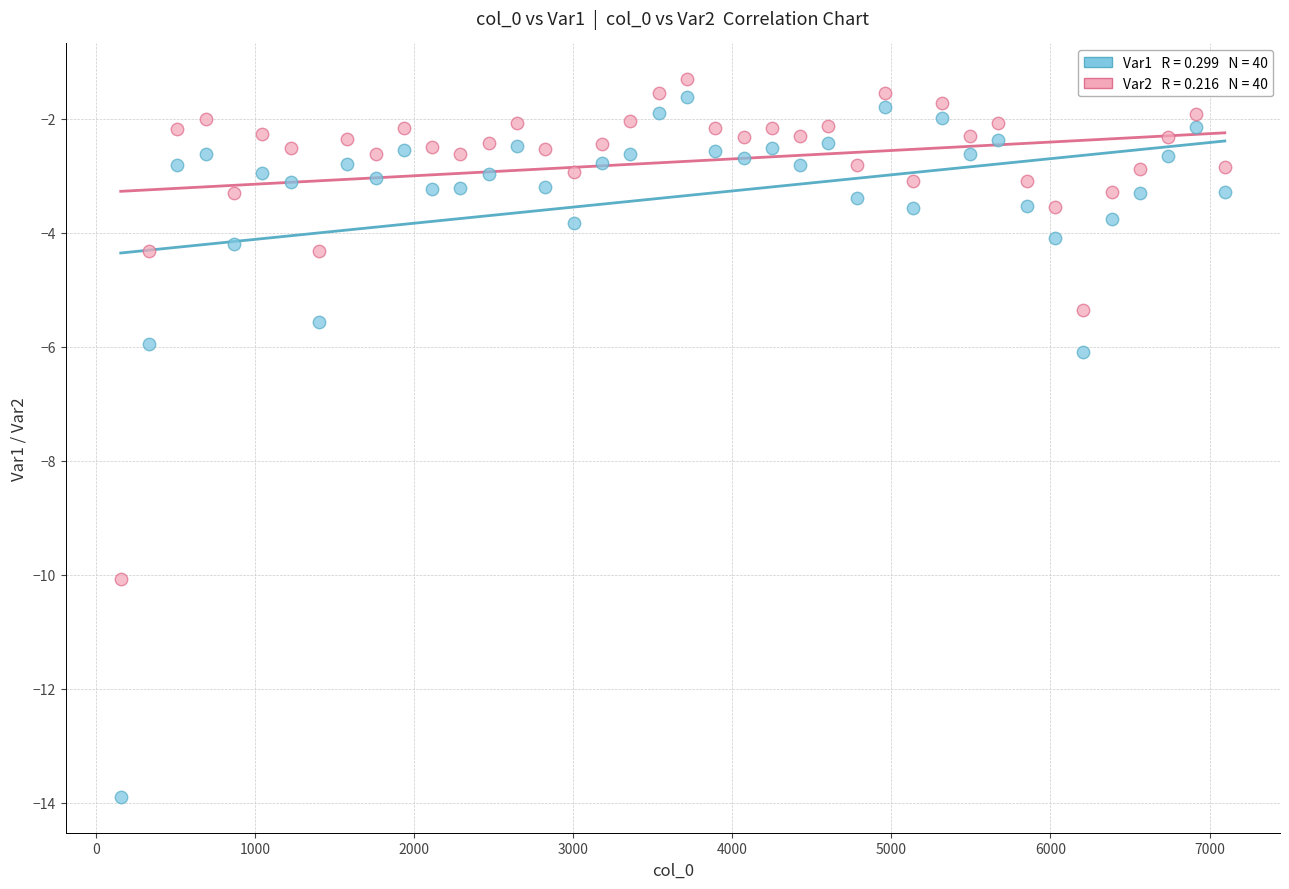

Across all series, what Y value is closest to -7?

-6.1